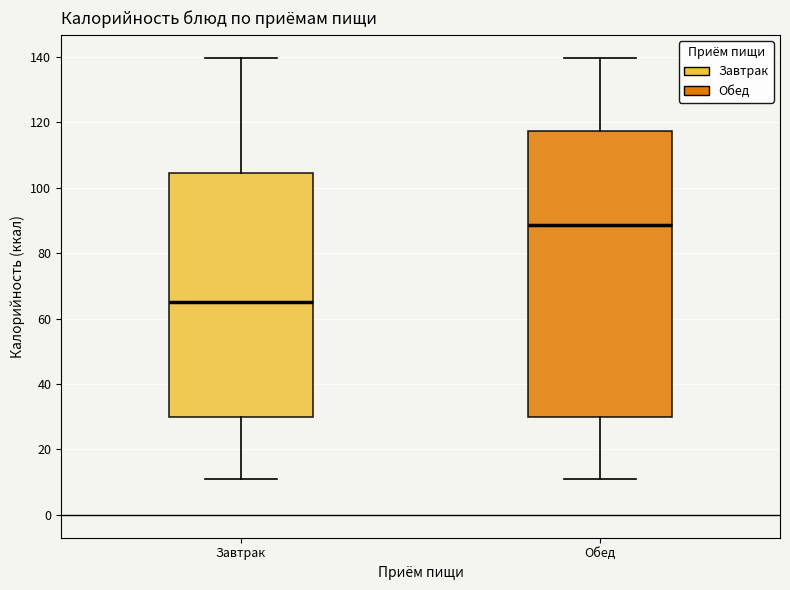

Which box's median line is the lowest?

Завтрак